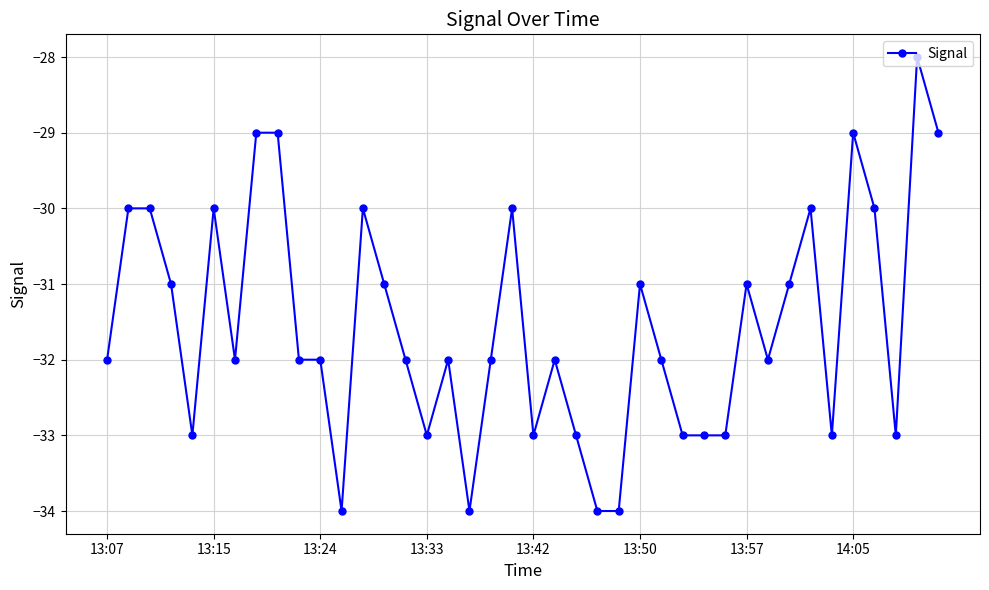

How many values are between -33 and -30?

31